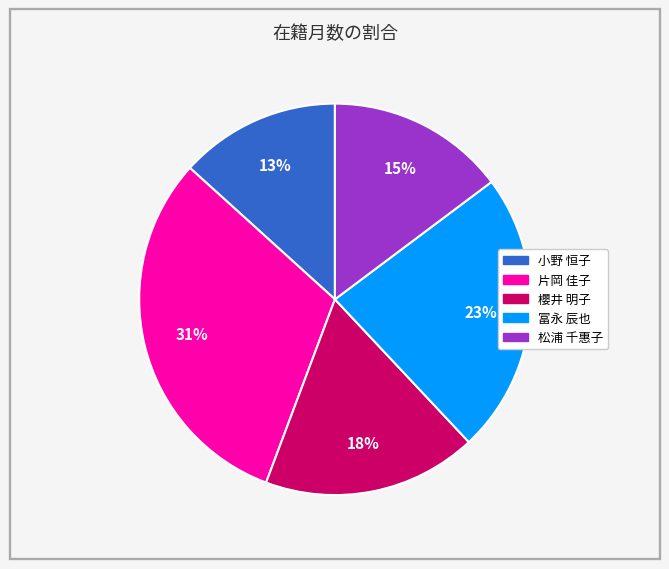

The 松浦 千惠子 slice represents 1% of the pie. True or false?

False